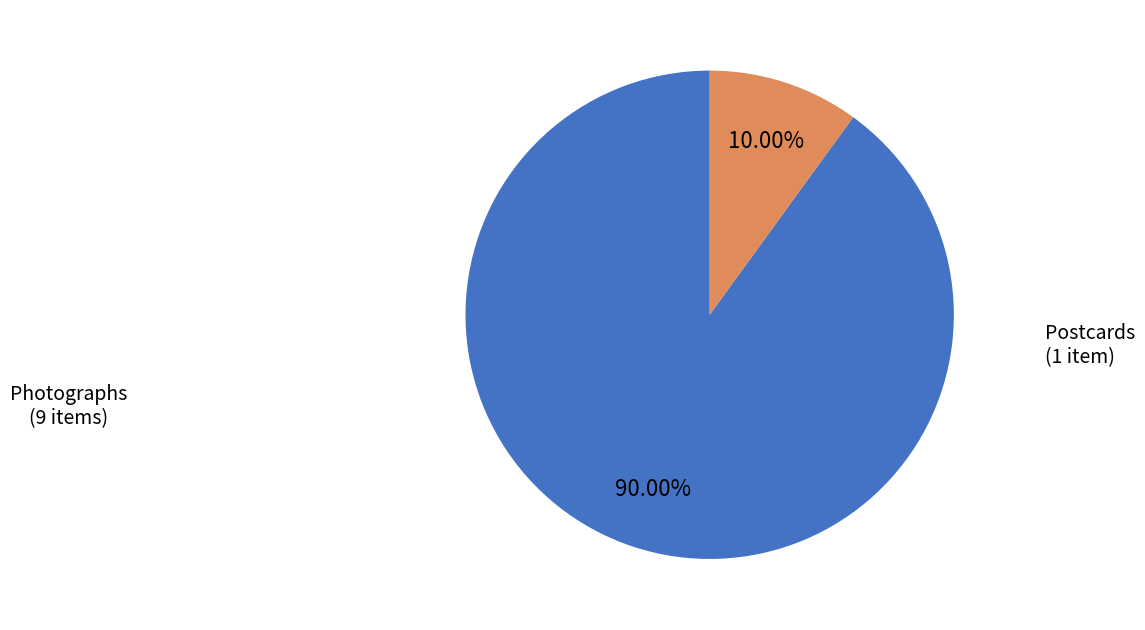

Is there a majority slice in this chart?

Yes